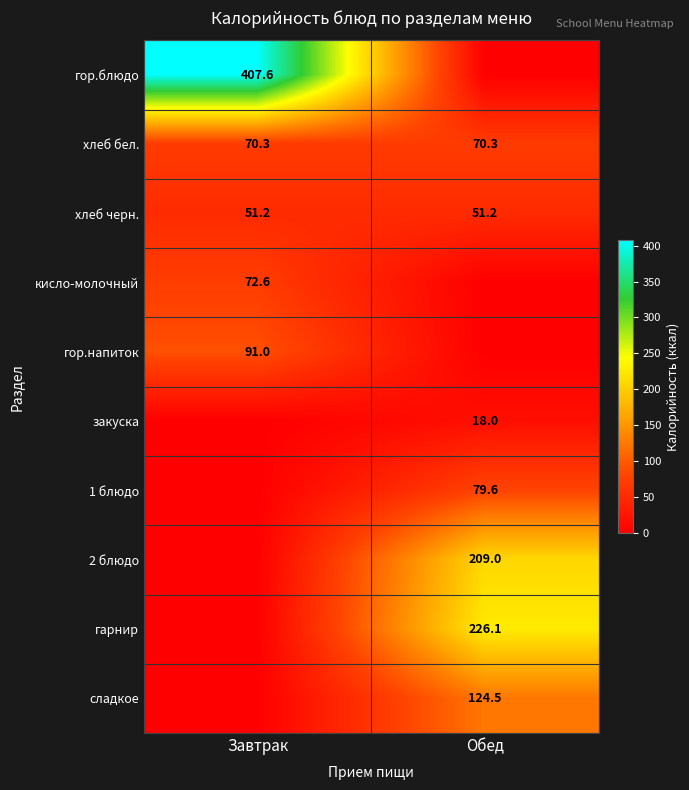

What is the average value of the хлеб бел. series?

70.3